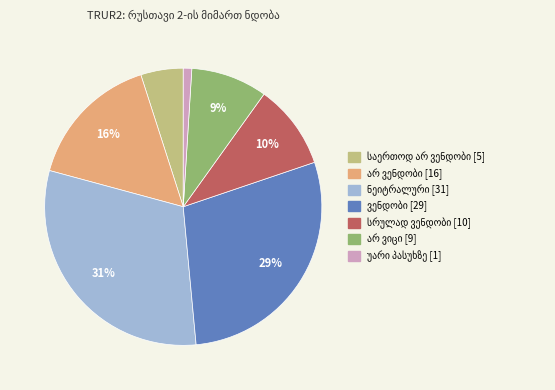

To the nearest percent, what is the difference between the largest and smallest slice percentages?

30%